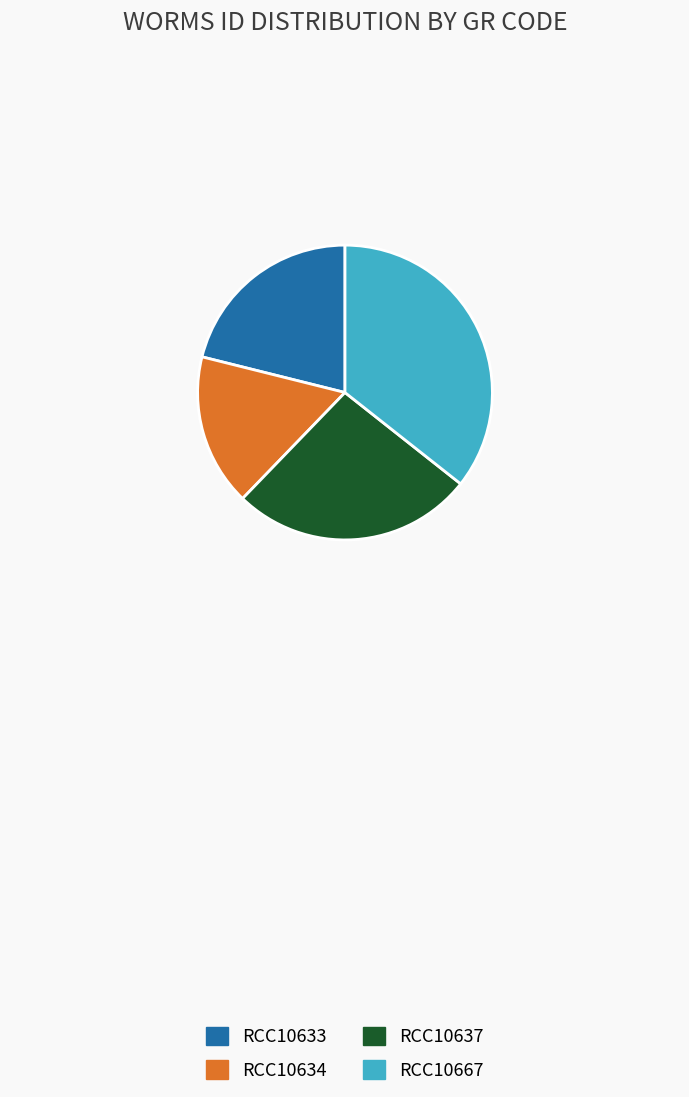

Does RCC10633 represent more than half of the total?

No